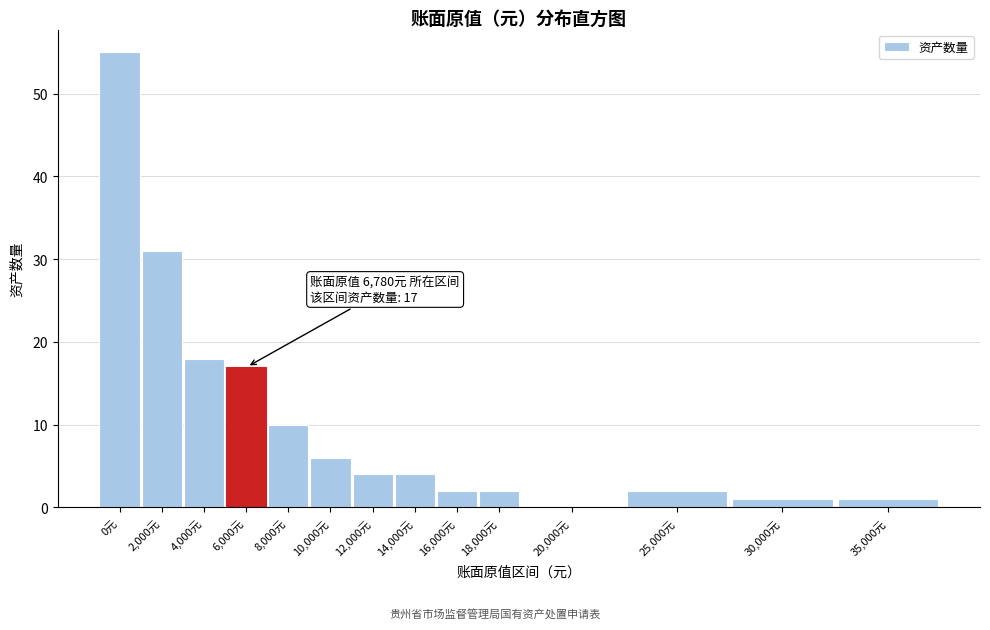

Reading left to right, list all the values displayed in this chart.

0元=55	2,000元=31	4,000元=18	6,000元=17	8,000元=10	10,000元=6	12,000元=4	14,000元=4	16,000元=2	18,000元=2	20,000元=0	25,000元=2	30,000元=1	35,000元=1